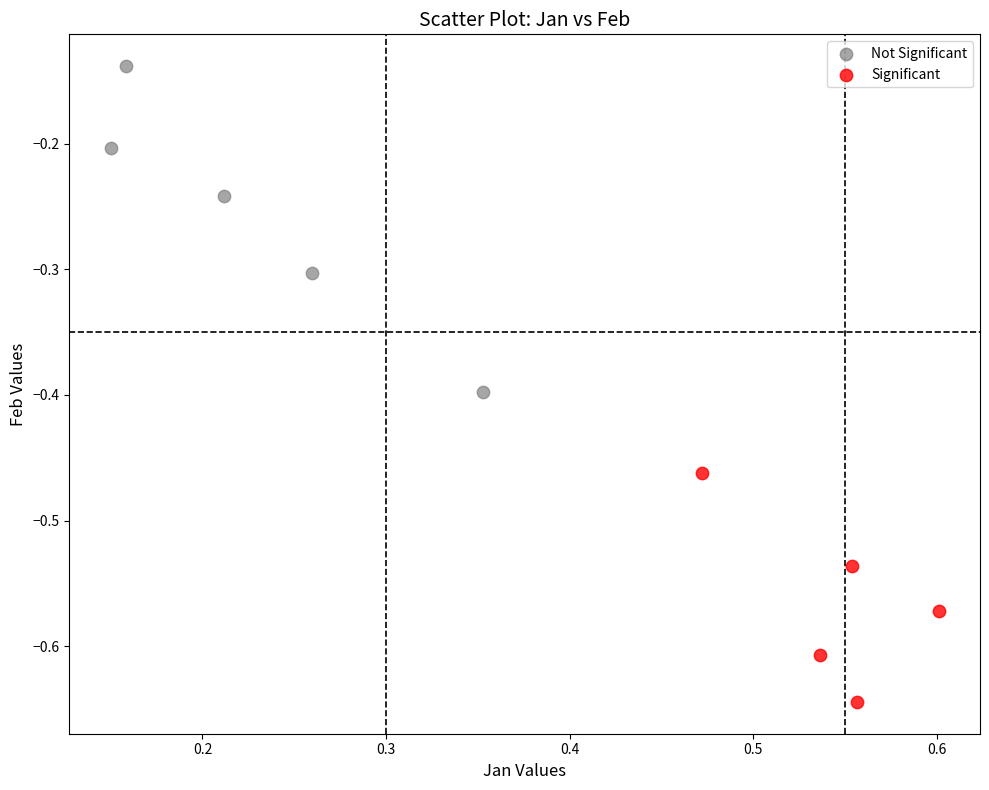

Which series has the largest Y range (max minus min)?

Not Significant